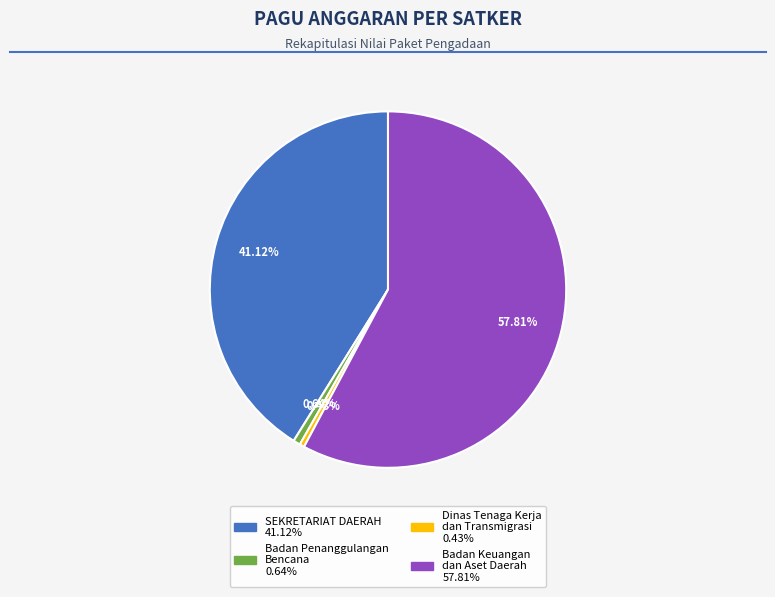

To the nearest percent, what is the average slice percentage?

25%